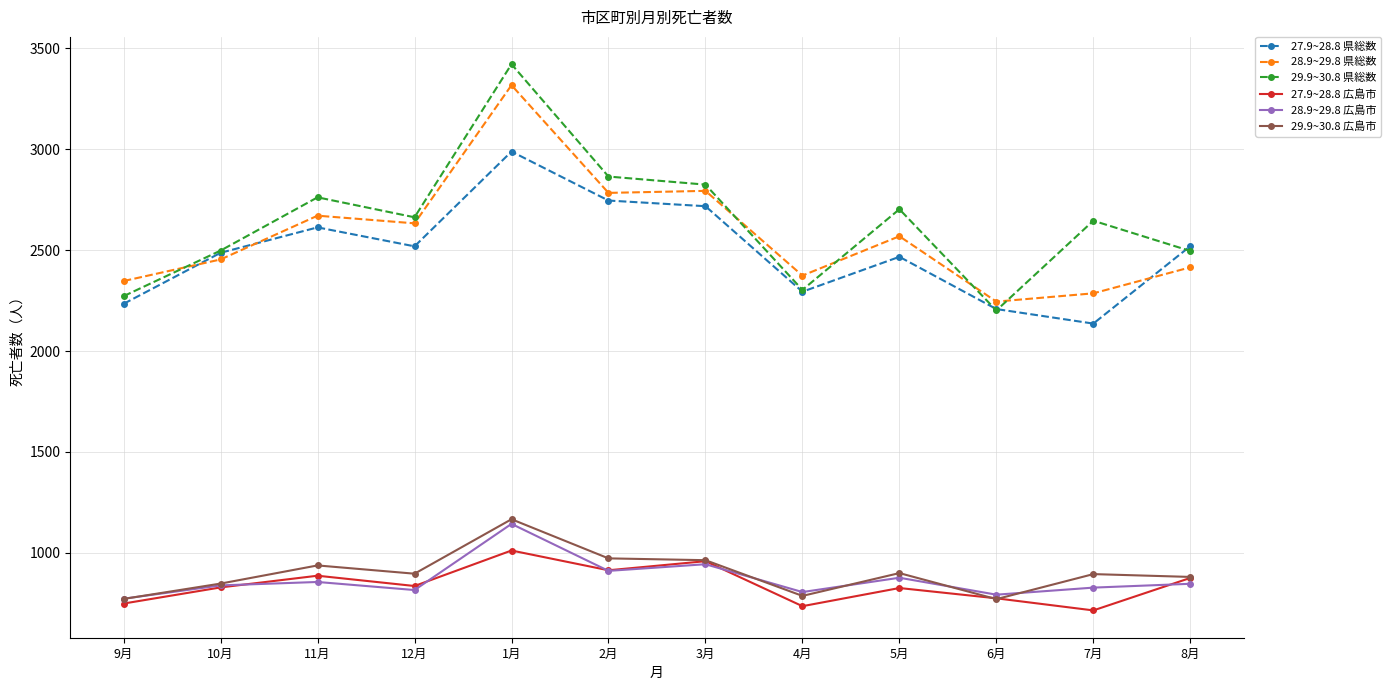

True or false: 29.9~30.8 広島市 and 27.9~28.8 県総数 cross at least once.

False